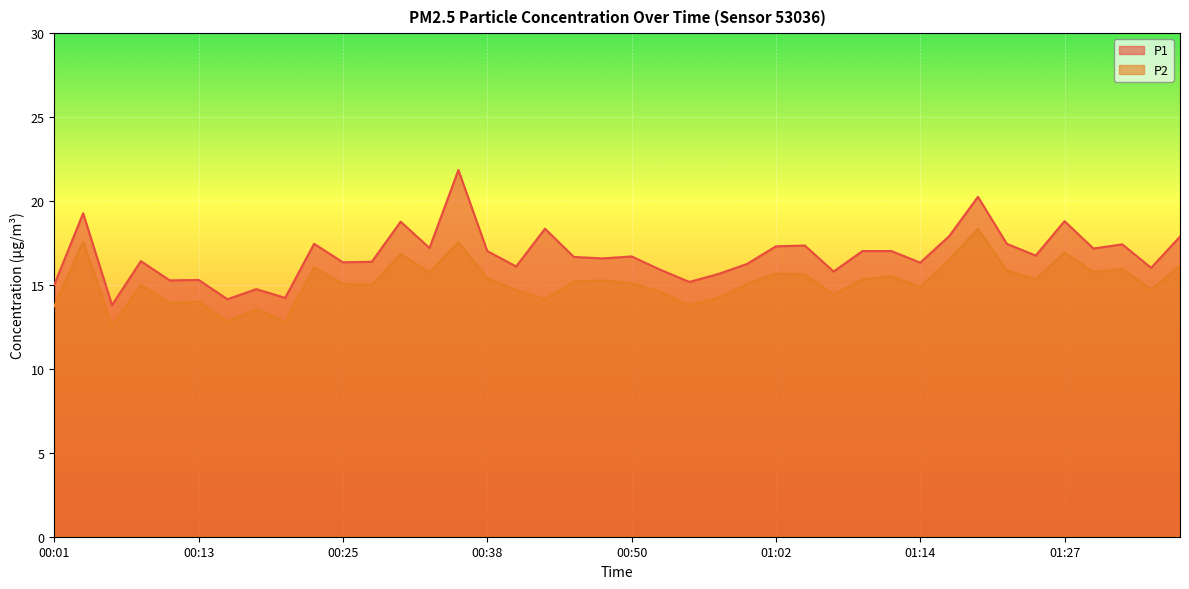

Which series changed the most between 00:13 and 00:18?

P1